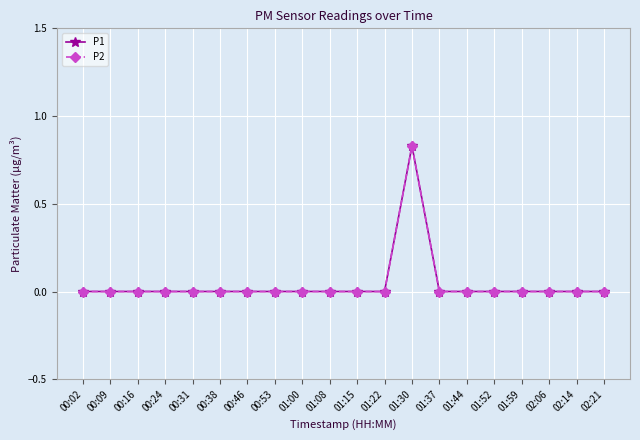

The P2 series shows 0.5 at 01:59. True or false?

False